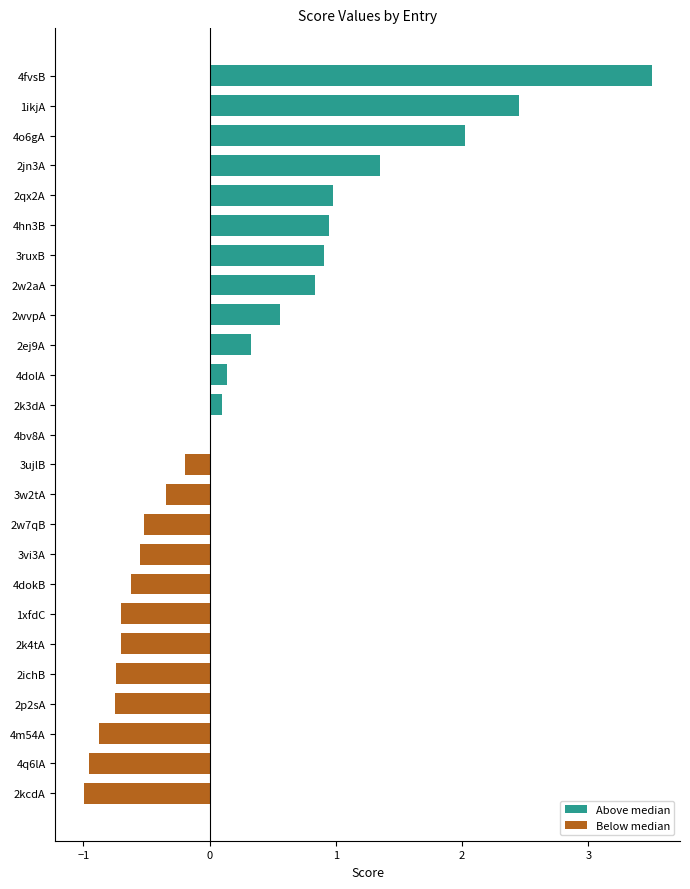

What is the change in value from 4hn3B to 2kcdA?

-1.9